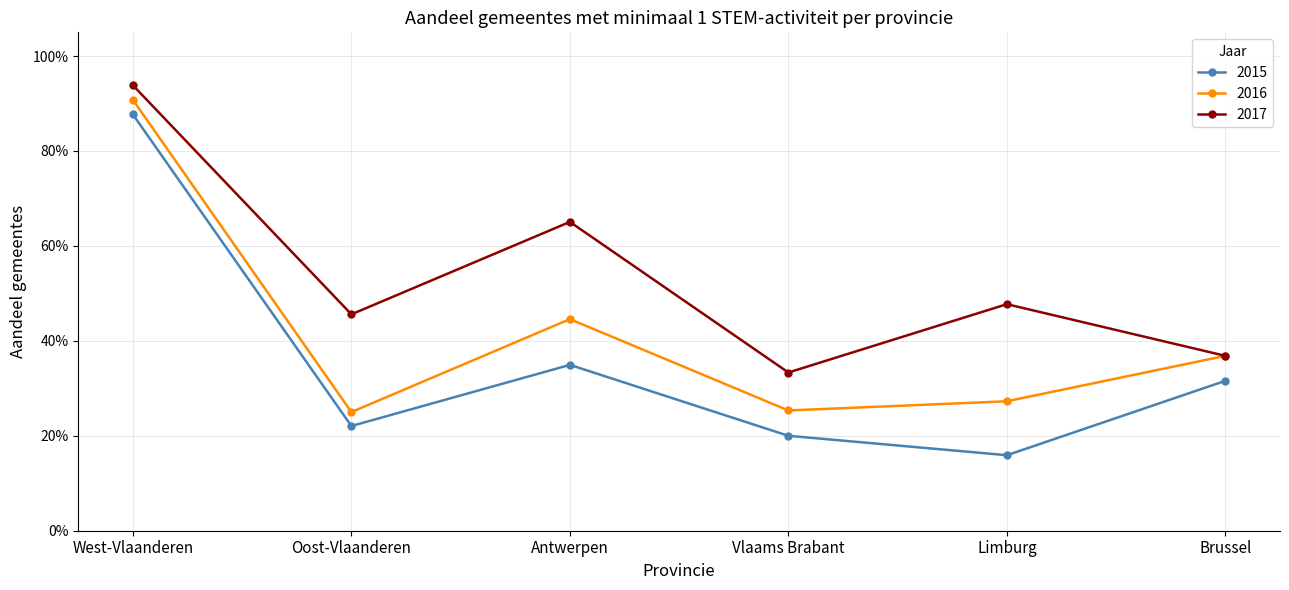

Does the chart have visible grid lines?

Yes